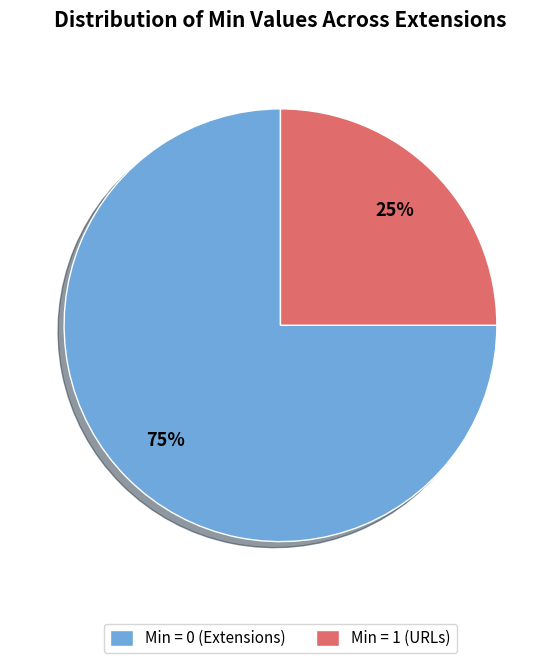

How many segments does this pie chart have?

2